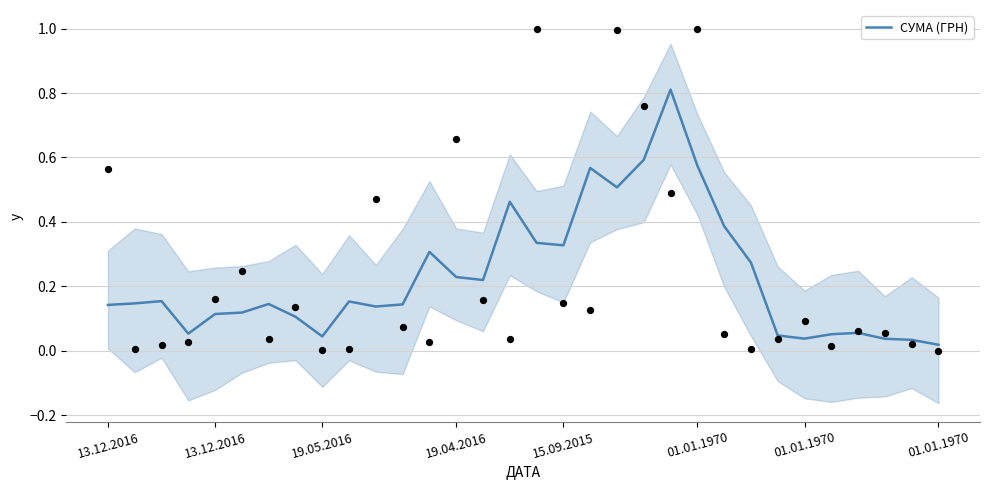

What is the change in value from 19.05.2016 to 30?

-0.1